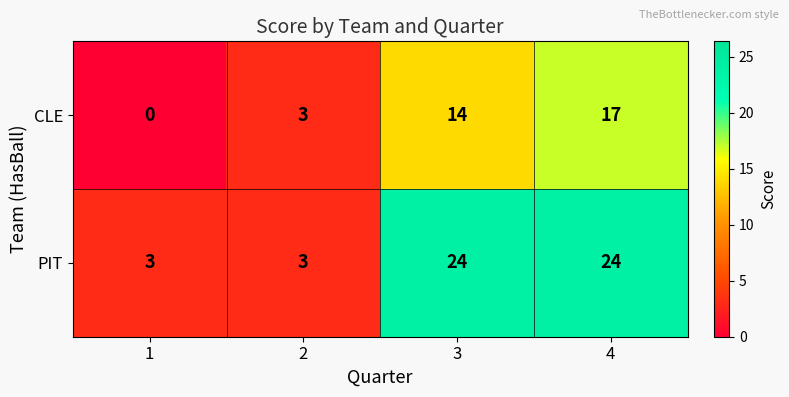

What is the maximum value shown in the chart?

24